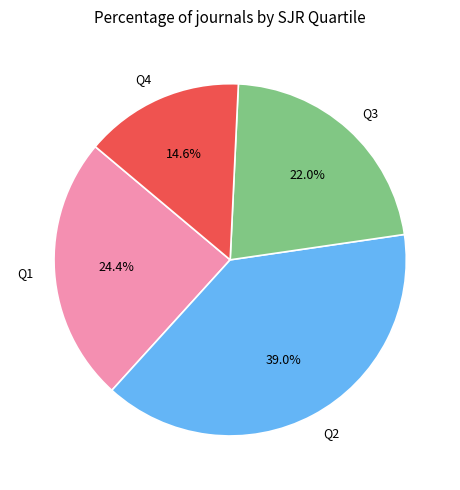

Which category has the biggest portion of the pie?

Q2